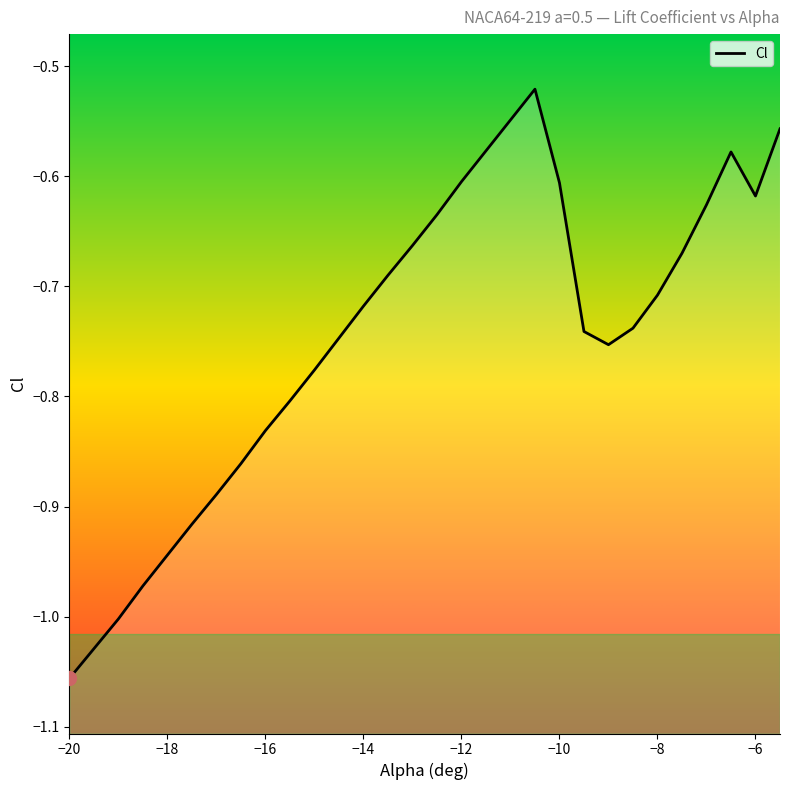

The chart shows a value of -0.2 at -7.5. True or false?

False